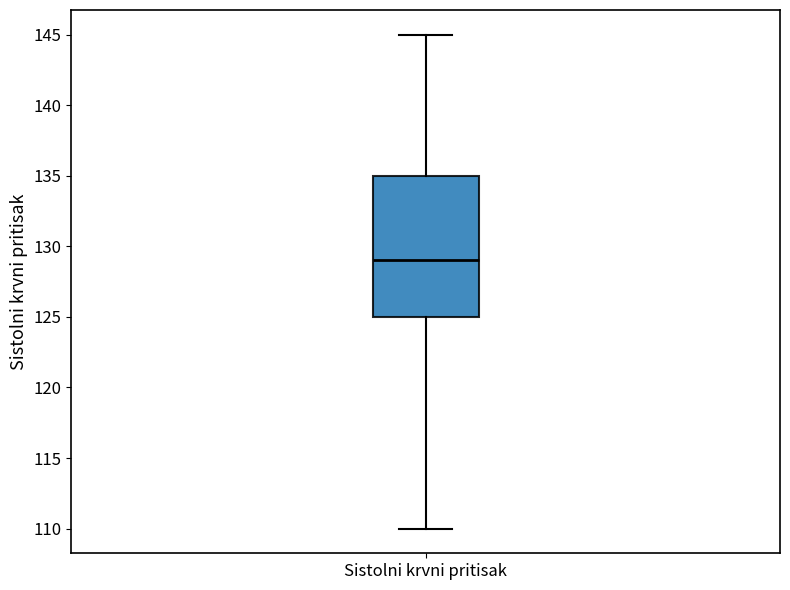

Where is the lower edge of the box for Sistolni krvni pritisak on the y-axis? The values are not printed on the chart, so give them approximately, as read against the axis.

125